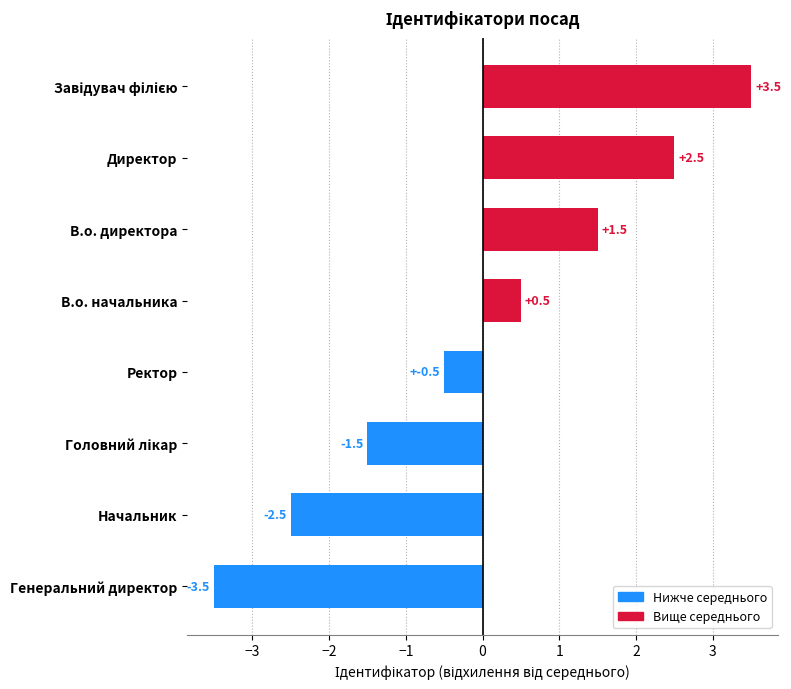

Reading bottom to top, transcribe all the data shown in this chart.

-3.5	-2.5	-1.5	-0.5	0.5	1.5	2.5	3.5